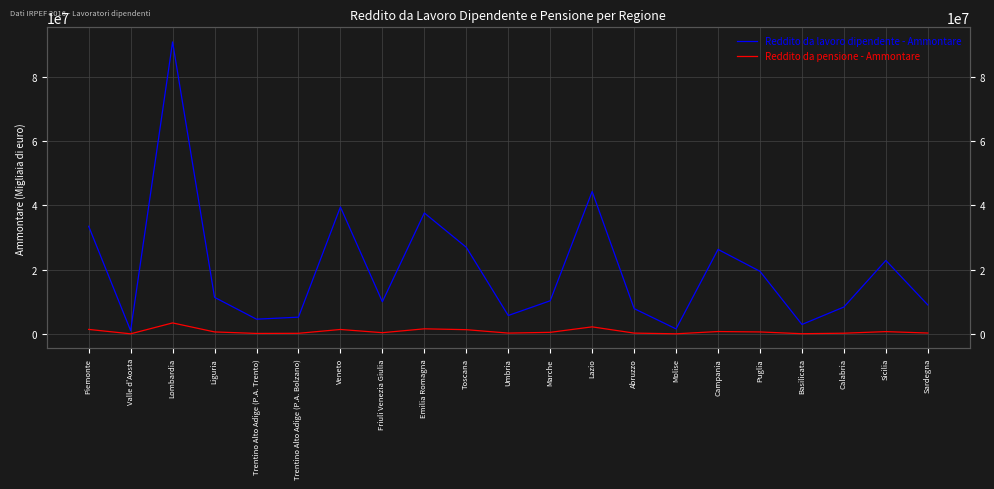

What is the sum of all Reddito da lavoro dipendente - Ammontare values?

419756766